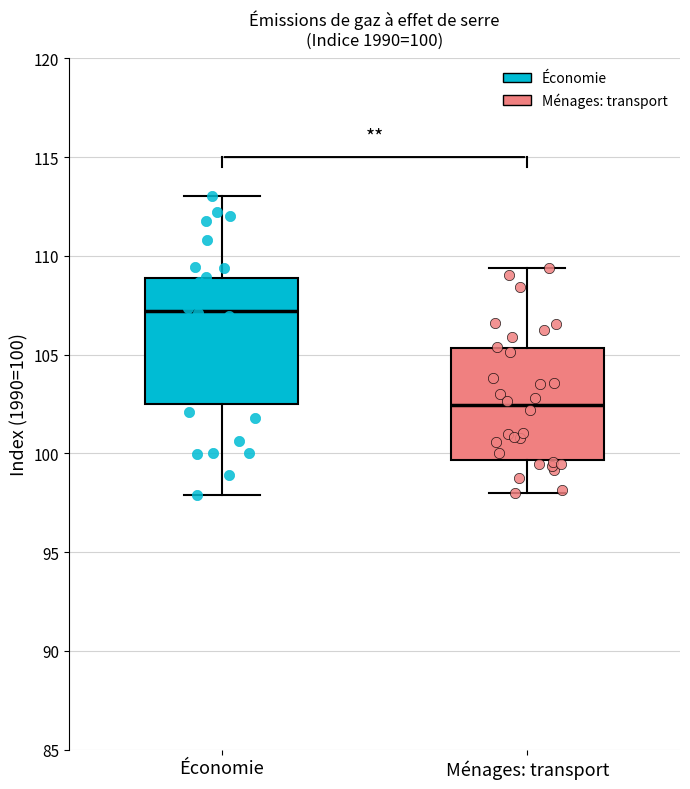

Comparing the boxes themselves (not the whiskers), which one is the tallest?

Économie